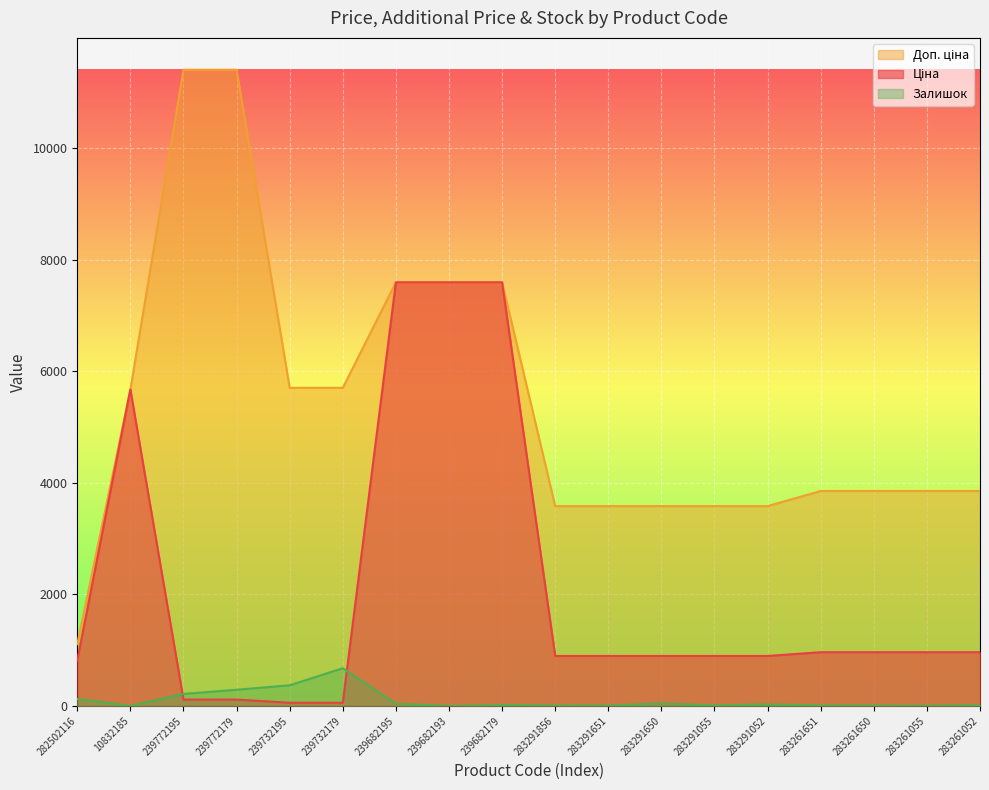

What is the greatest value displayed?

11410.0